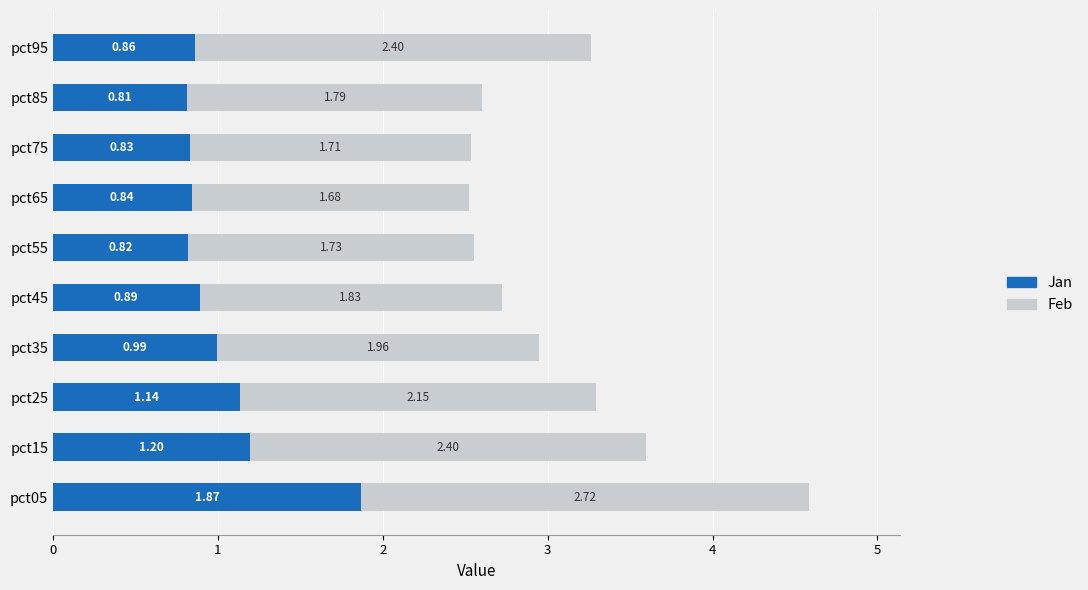

At which category is the sum across all series the highest?

pct05